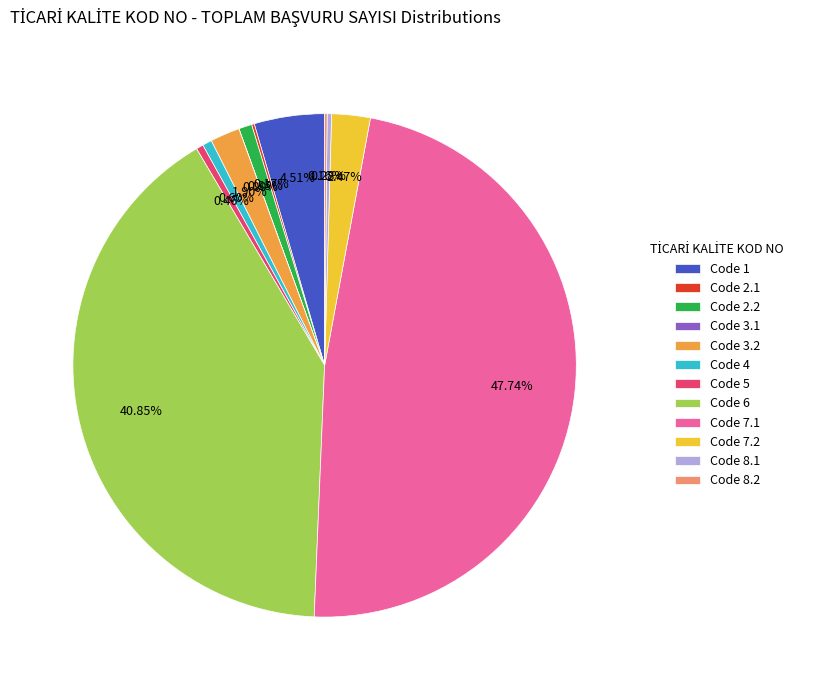

Does any single category account for the majority?

No